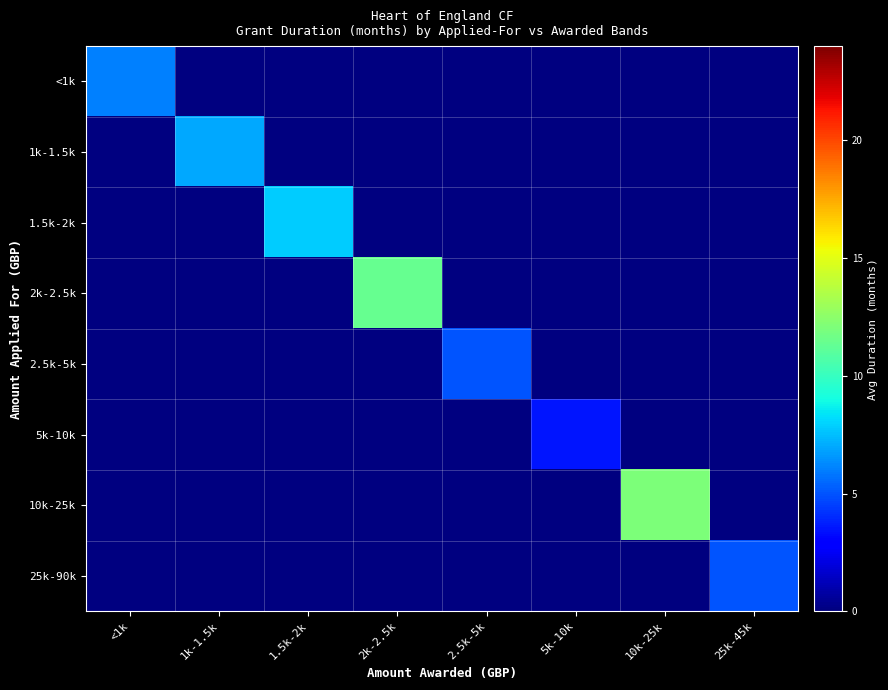

Between 25k-45k and 5k-10k, which is larger?

25k-45k